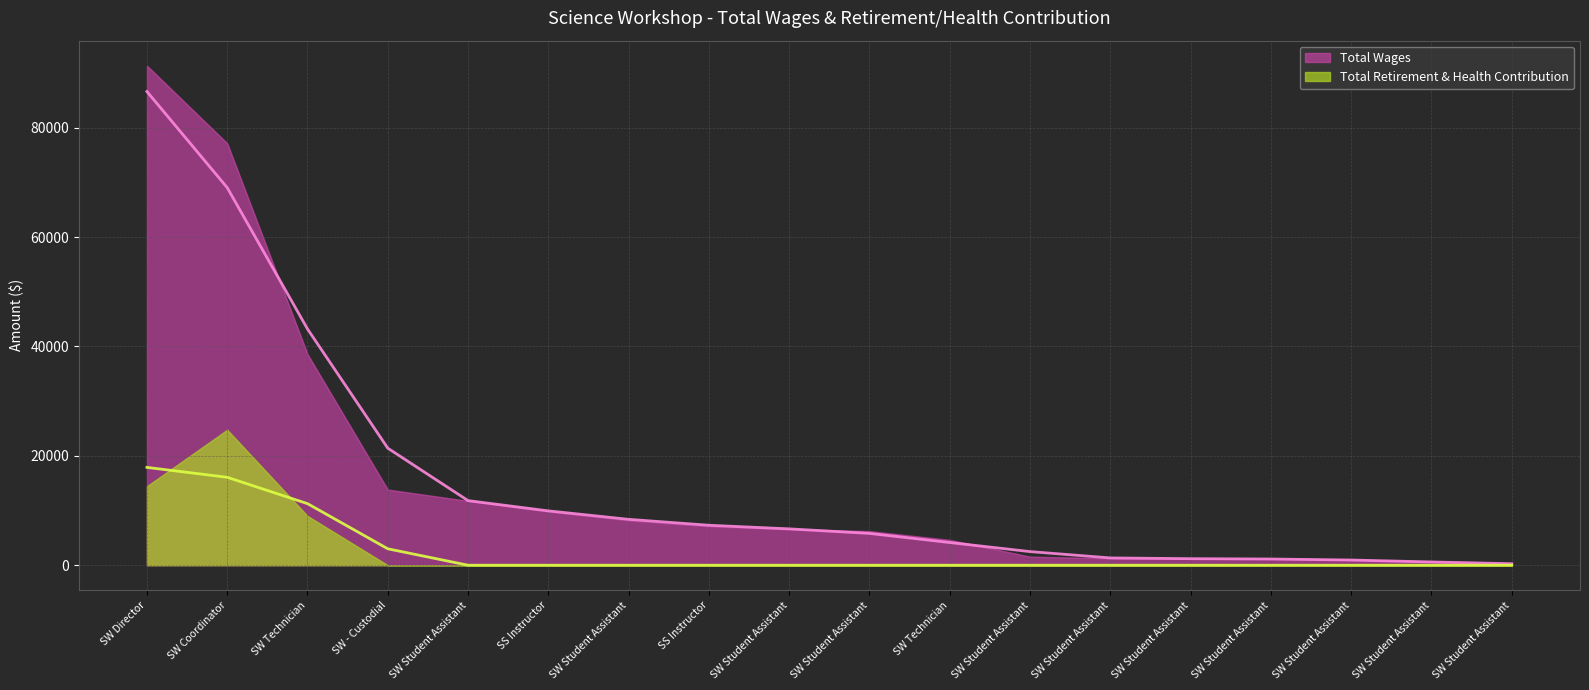

Which label corresponds to the smallest value in the chart?

SW Student Assistant